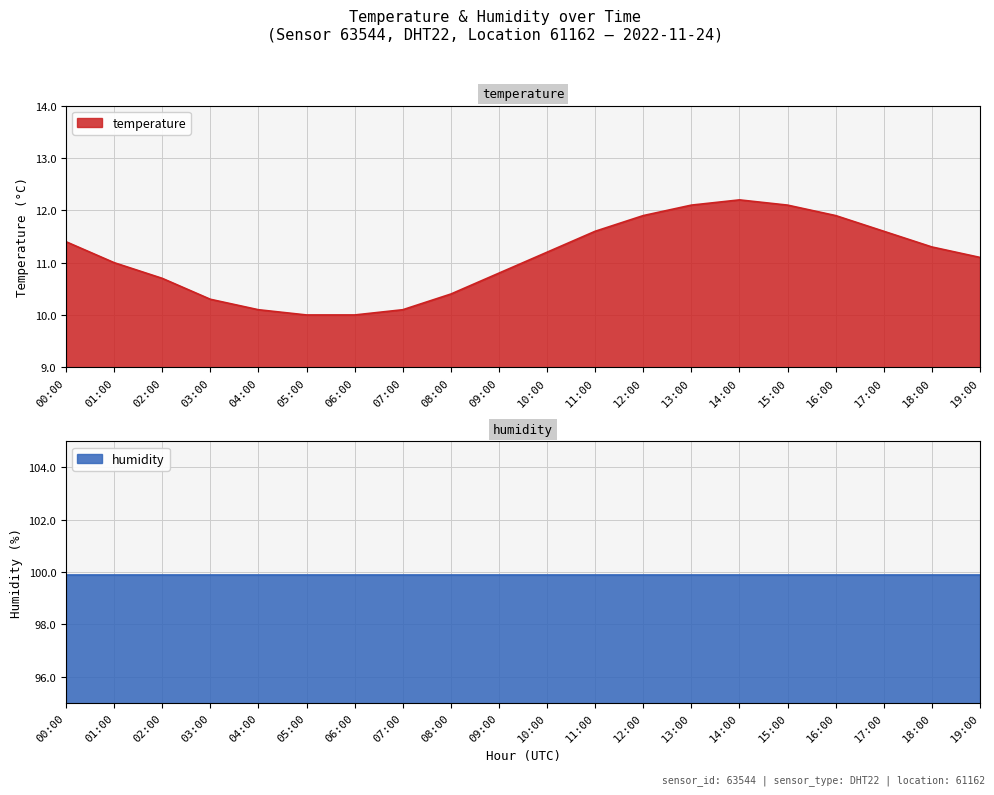

Between 11:00 and 01:00, which is larger?

11:00